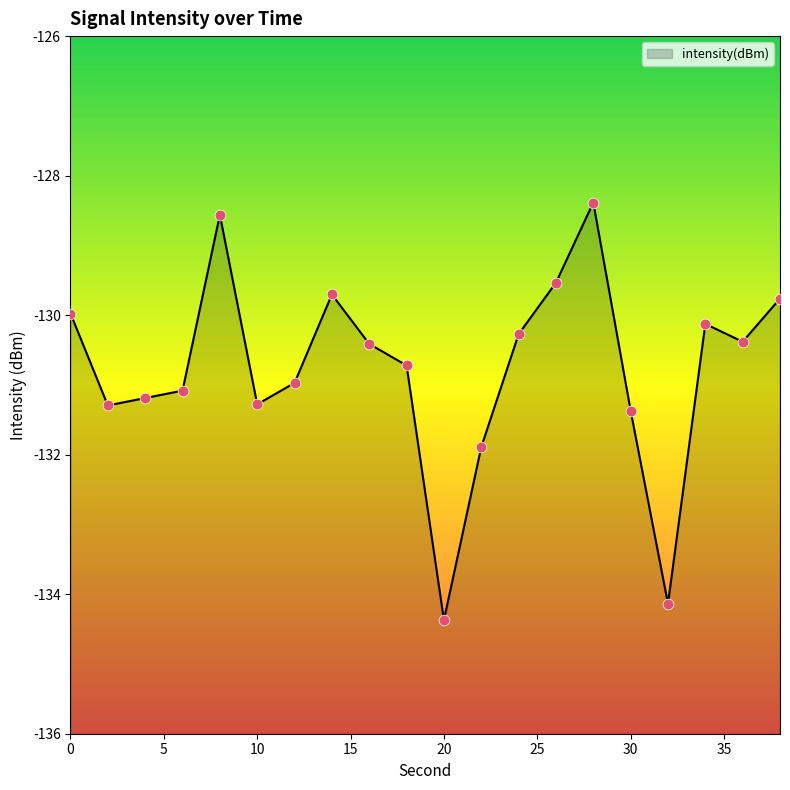

Which has a higher value, 24 or 38?

38